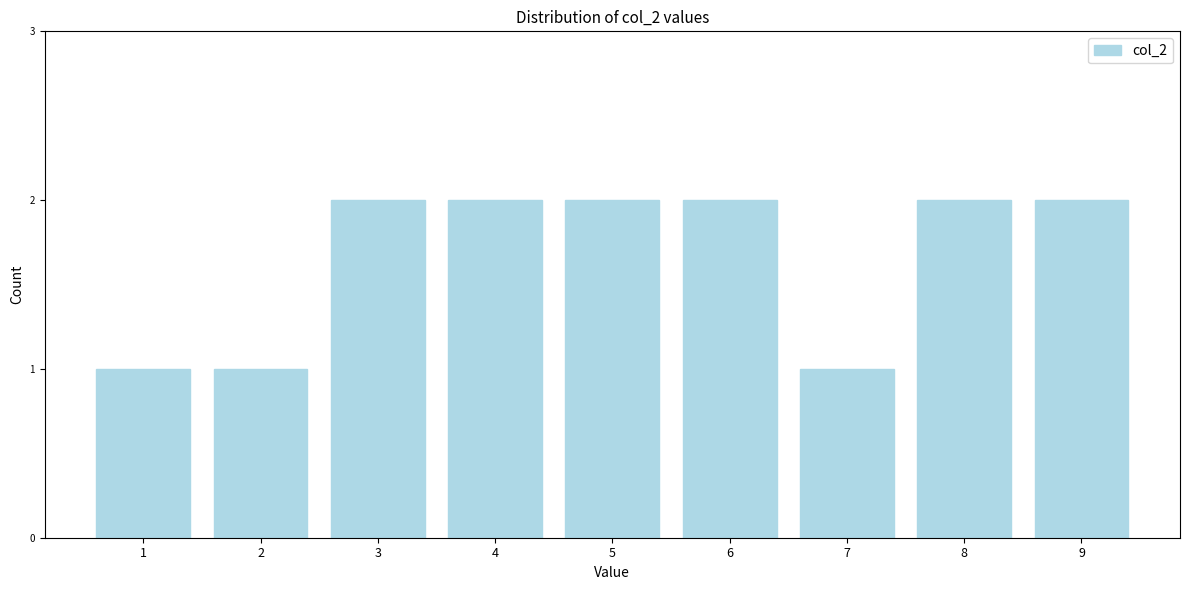

Reading left to right, what are all the values shown in this chart?

1=1	2=1	3=2	4=2	5=2	6=2	7=1	8=2	9=2